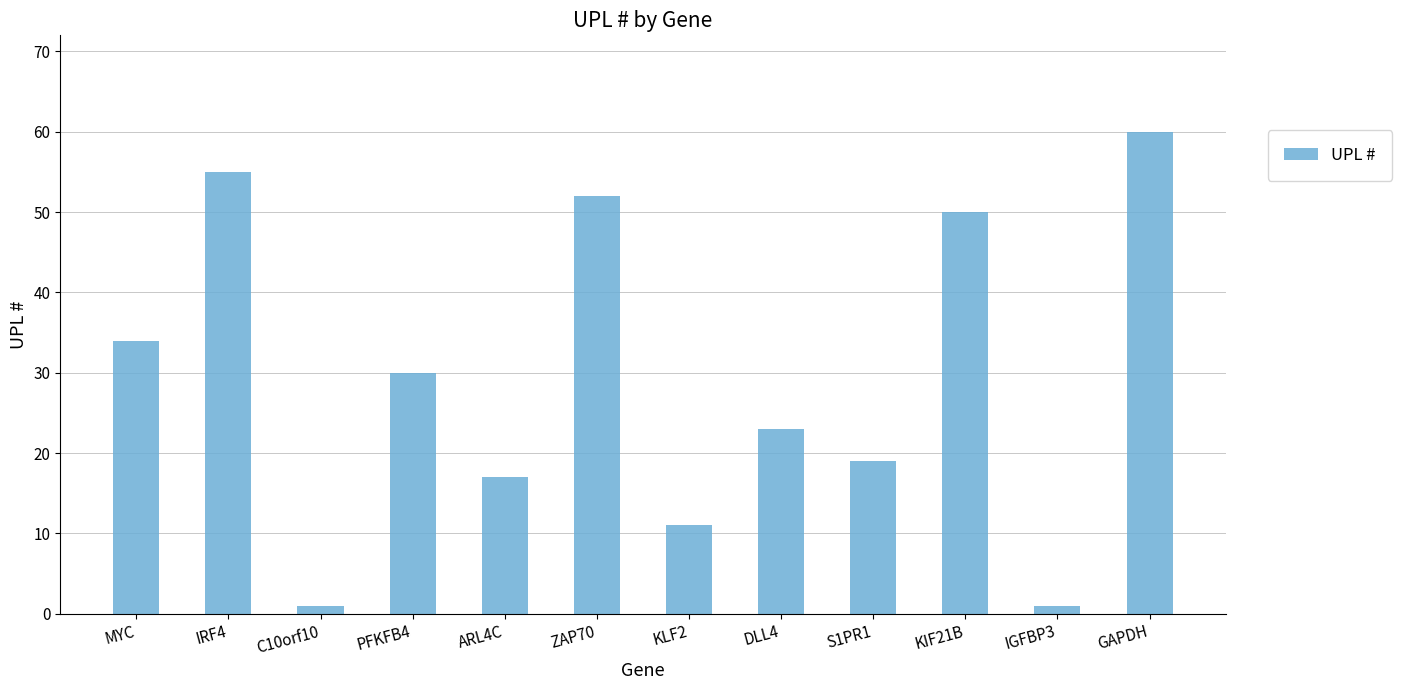

What is the greatest value displayed?

60